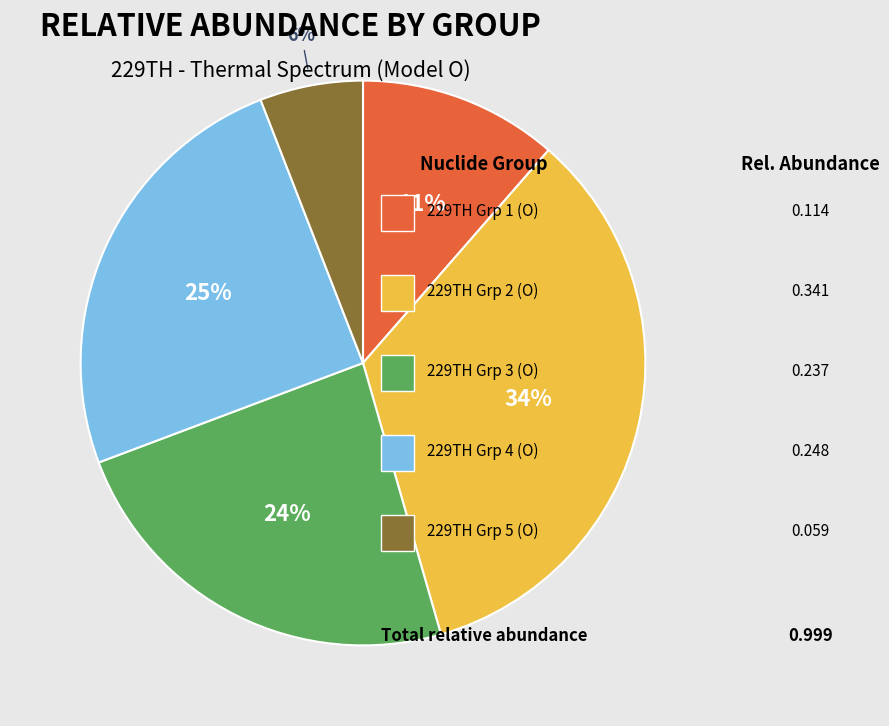

Count the number of slices in the pie.

5